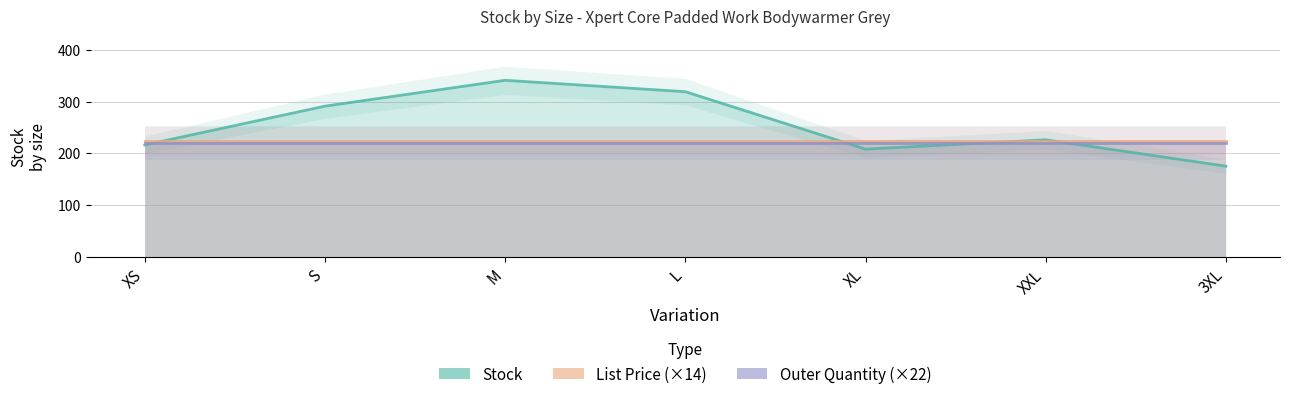

True or false: Outer Quantity (×22) has more than 2 points higher than both neighbors.

False